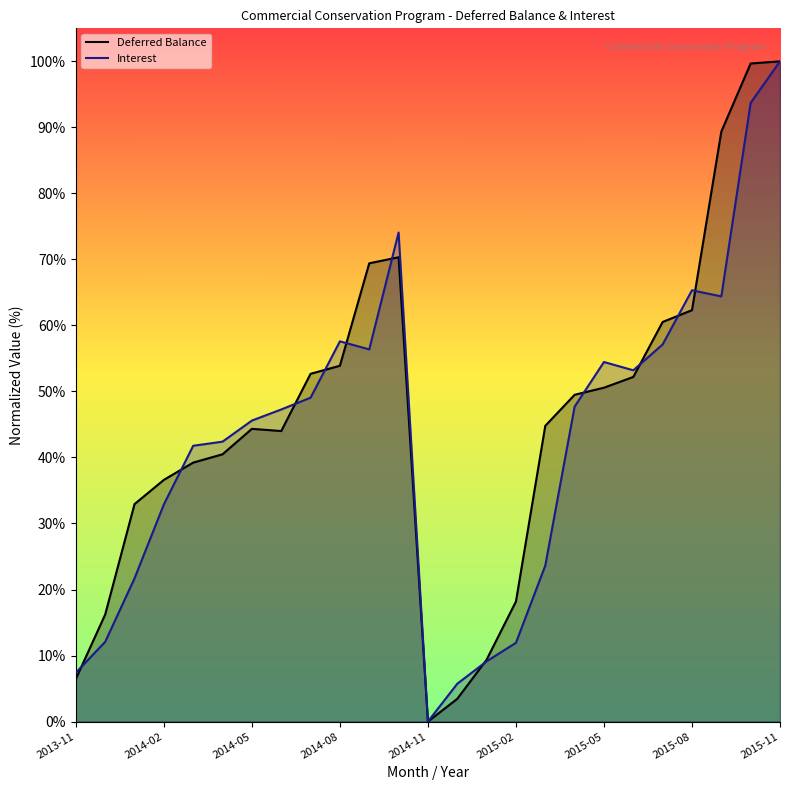

The value of Interest at 2015-05 is 0.5. True or false?

True